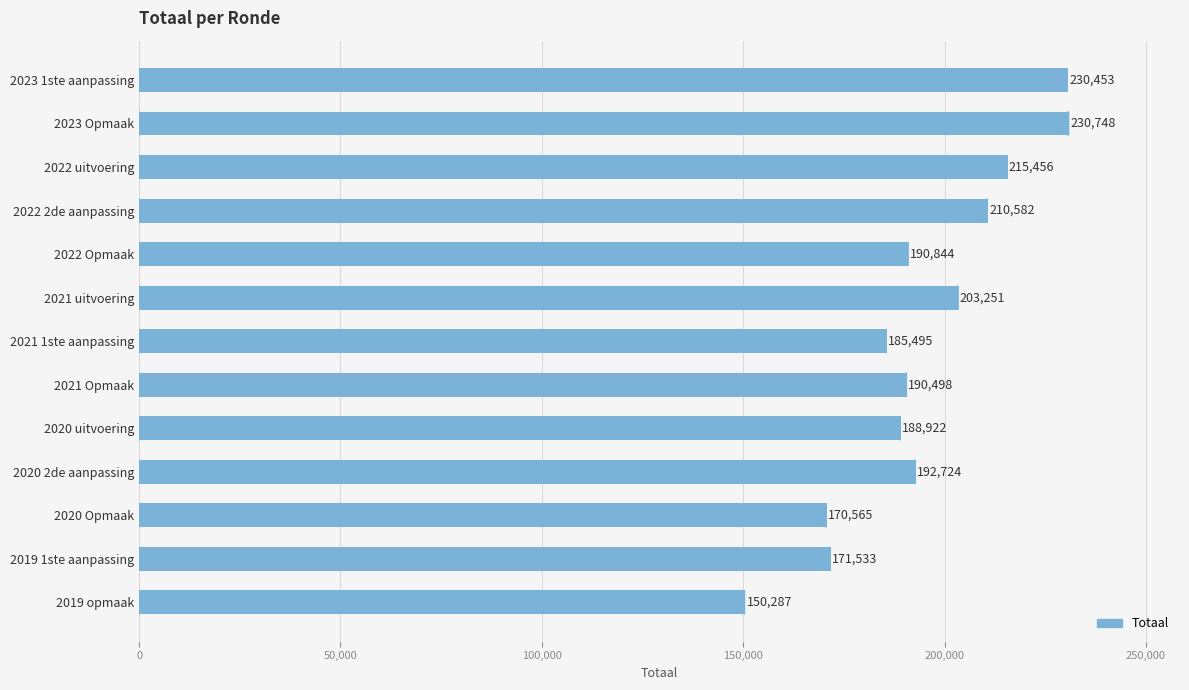

Reading top to bottom, transcribe all the data shown in this chart.

2023 1ste aanpassing=230453	2023 Opmaak=230748	2022 uitvoering=215456	2022 2de aanpassing=210582	2022 Opmaak=190844	2021 uitvoering=203251	2021 1ste aanpassing=185495	2021 Opmaak=190498	2020 uitvoering=188922	2020 2de aanpassing=192724	2020 Opmaak=170565	2019 1ste aanpassing=171533	2019 opmaak=150287